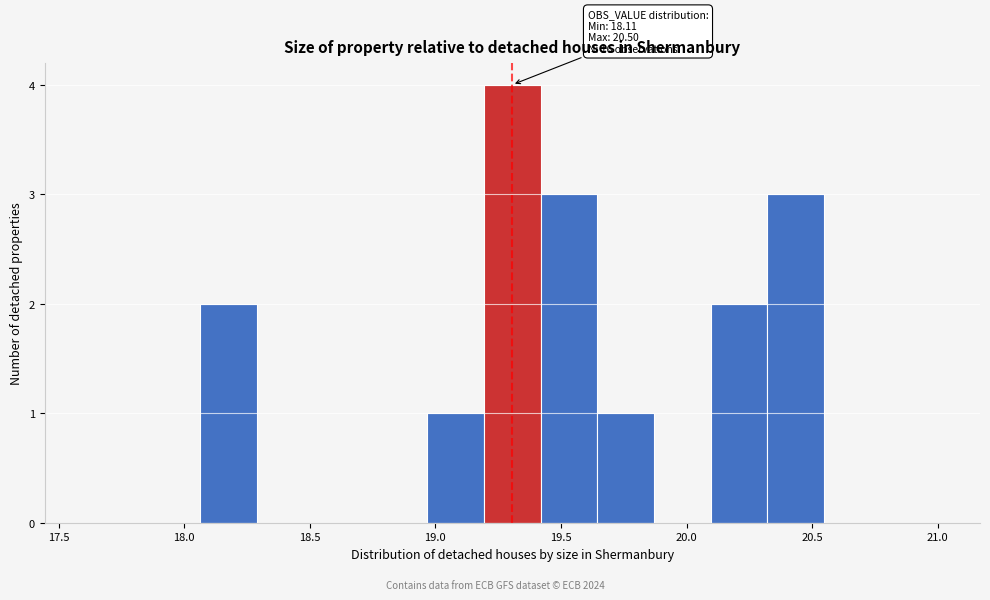

Which range on the x-axis has the tallest bar?

19.20 to 19.40